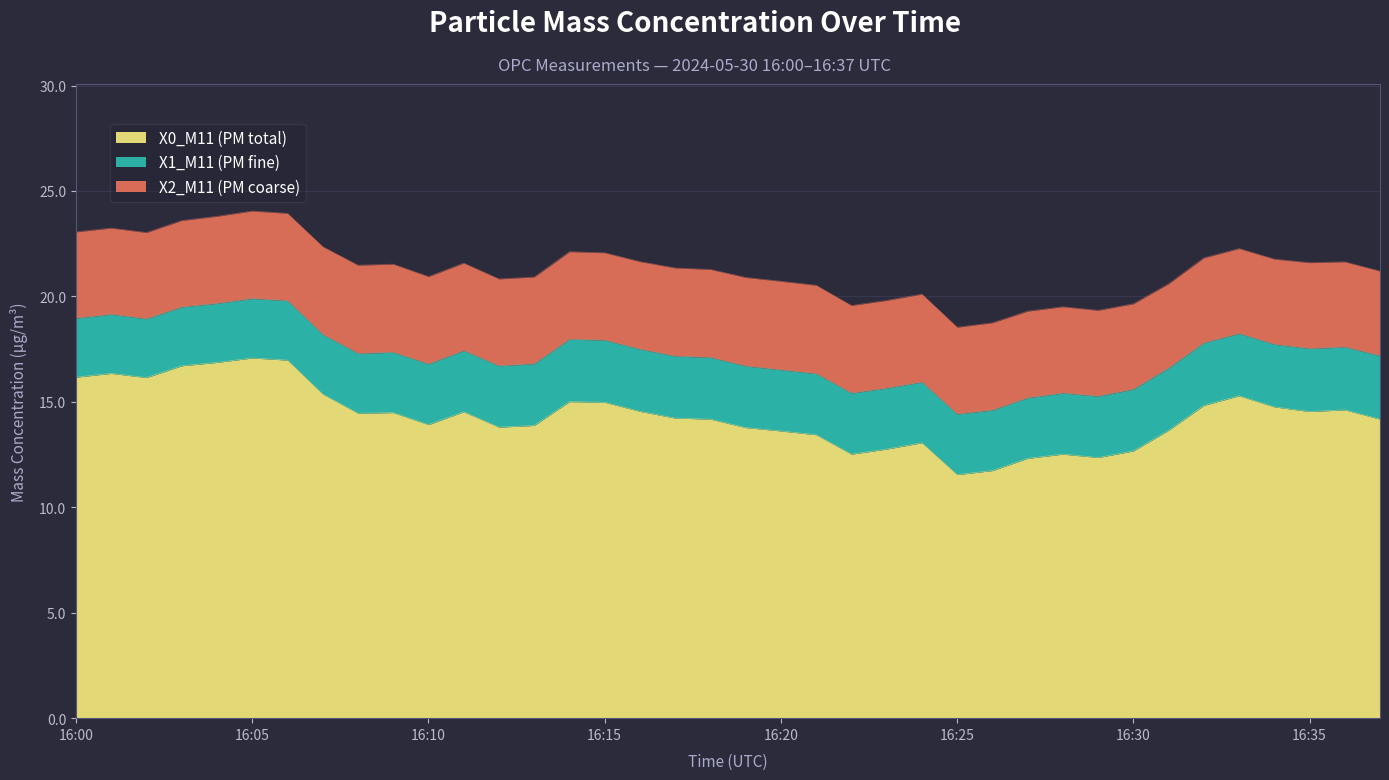

Rank the series at 16:30 from highest to lowest value.

X0_M11 (PM total), X2_M11 (PM coarse), X1_M11 (PM fine)